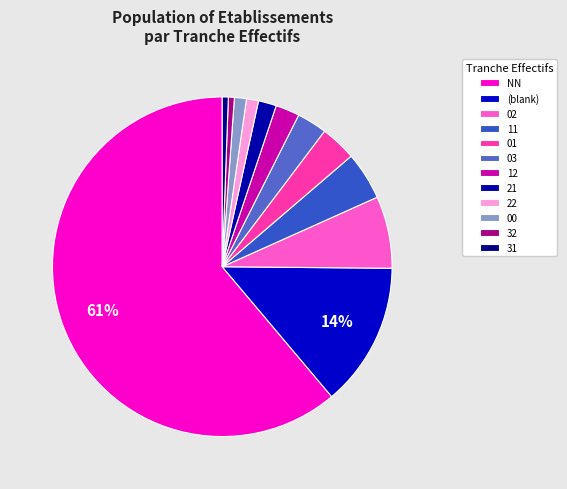

Which category has the smallest portion of the pie?

32